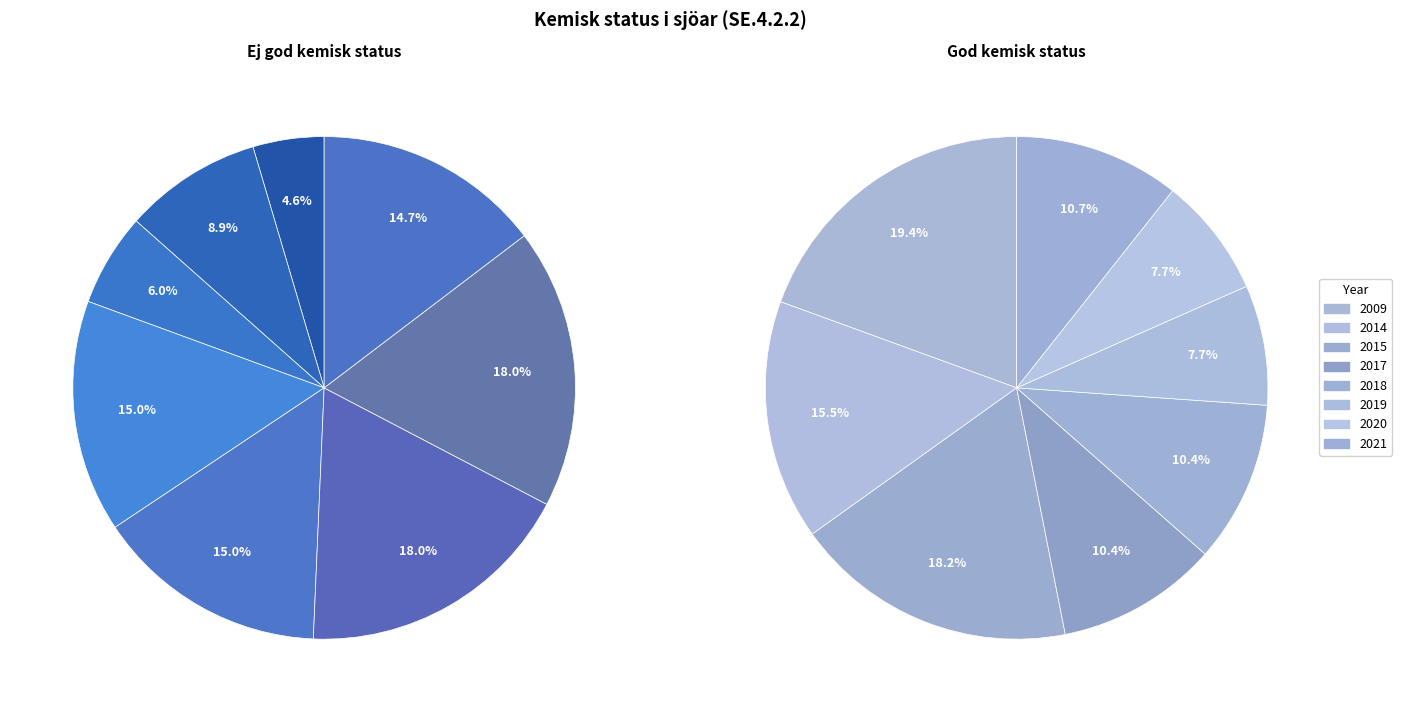

Which category has the biggest portion of the pie?

2009